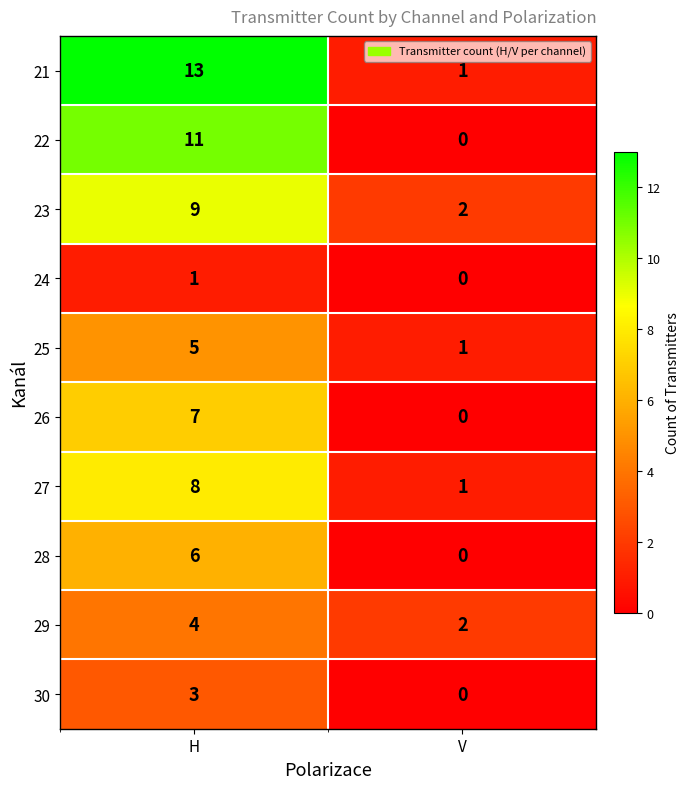

List the labels in order of 23 value, smallest first.

V, H